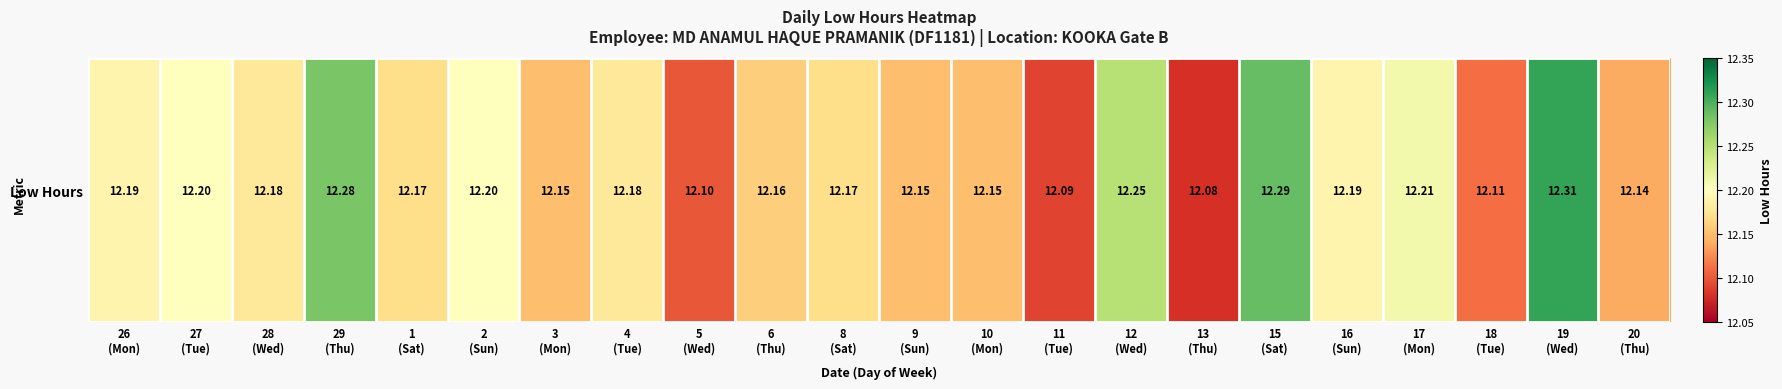

At which label is the value closest to 12?

13
(Thu)